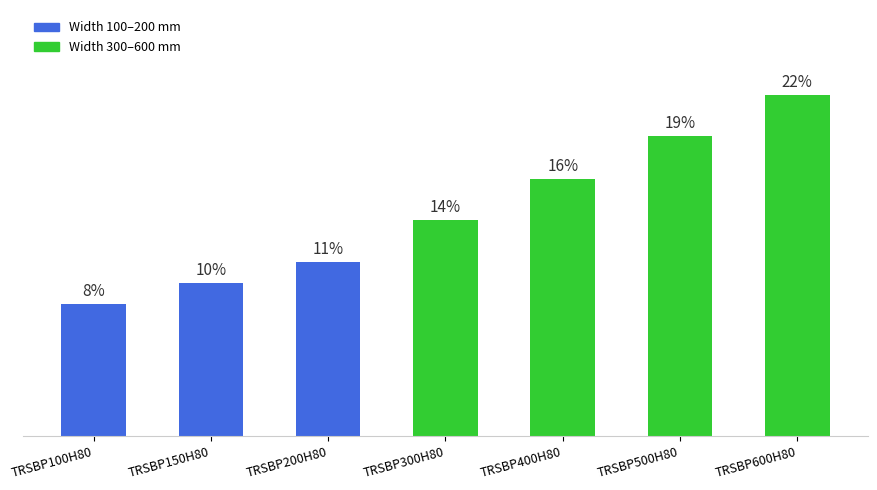

Does the chart contain any negative values?

No